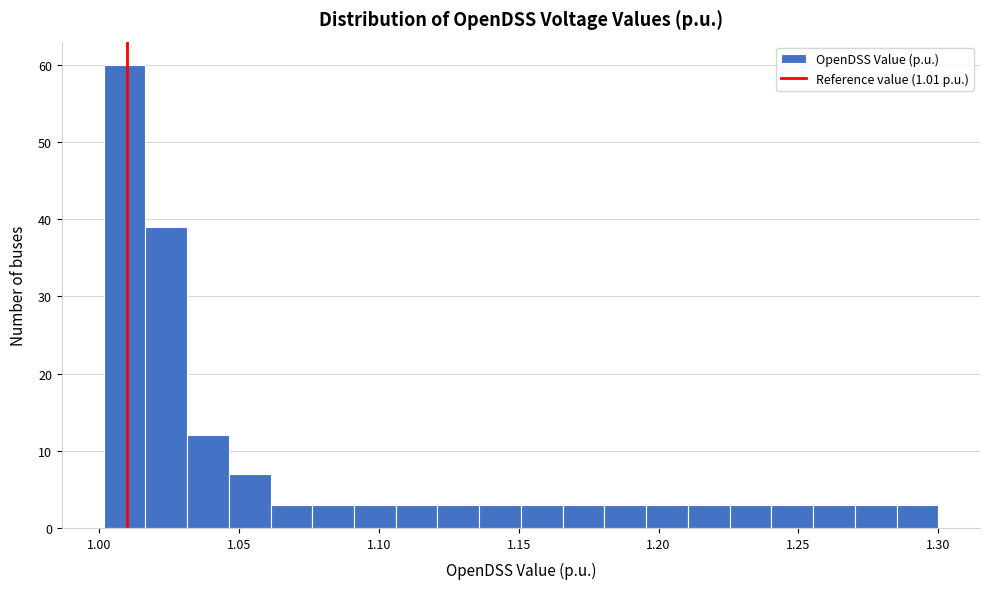

Around what value on the x-axis is the tallest bar? Give the approximate position of its centre, as read against the axis.

1.010